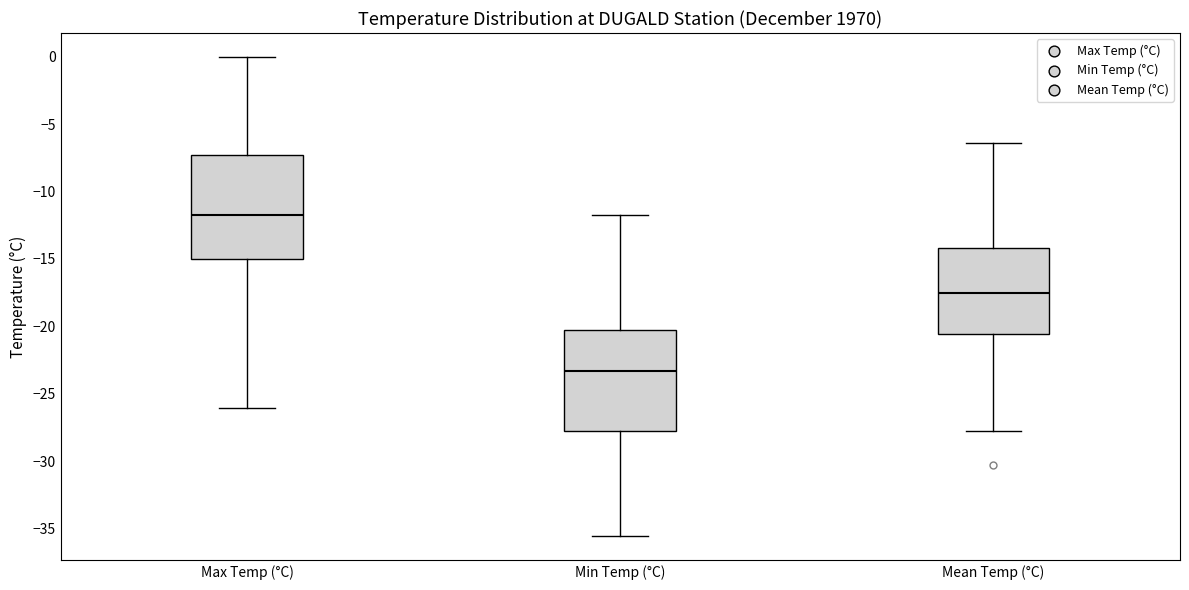

Where does the lower whisker of the box for Mean Temp (°C) end on the y-axis? The values are not printed on the chart, so give them approximately, as read against the axis.

-28.0